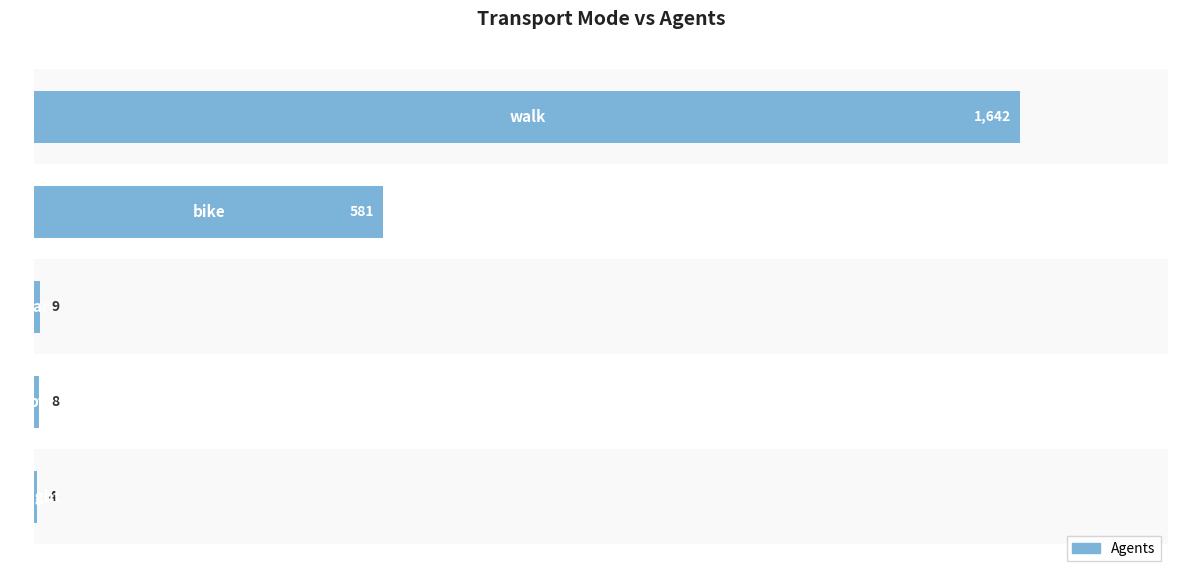

What is the greatest value displayed?

1642